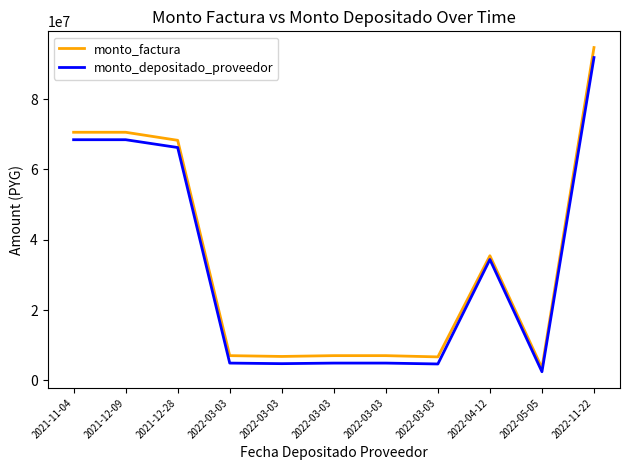

The value of monto_factura at 2022-03-03 is 11945773. True or false?

False